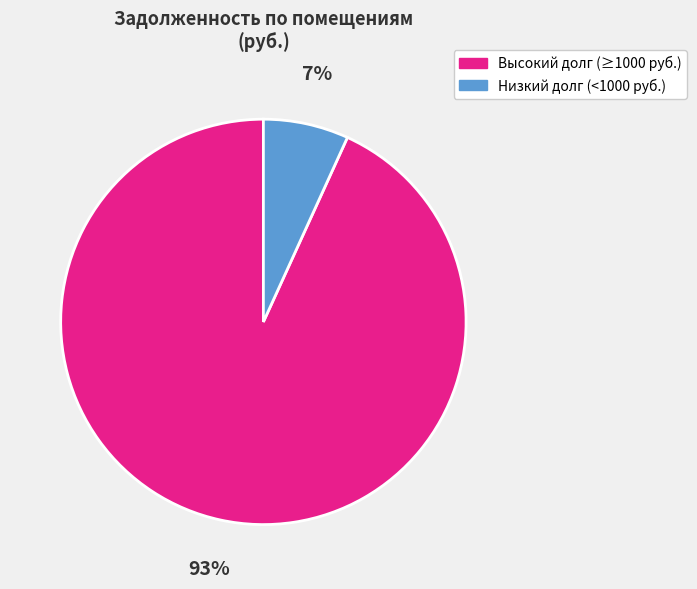

To the nearest percent, what is the difference between the largest and smallest slice percentages?

86%